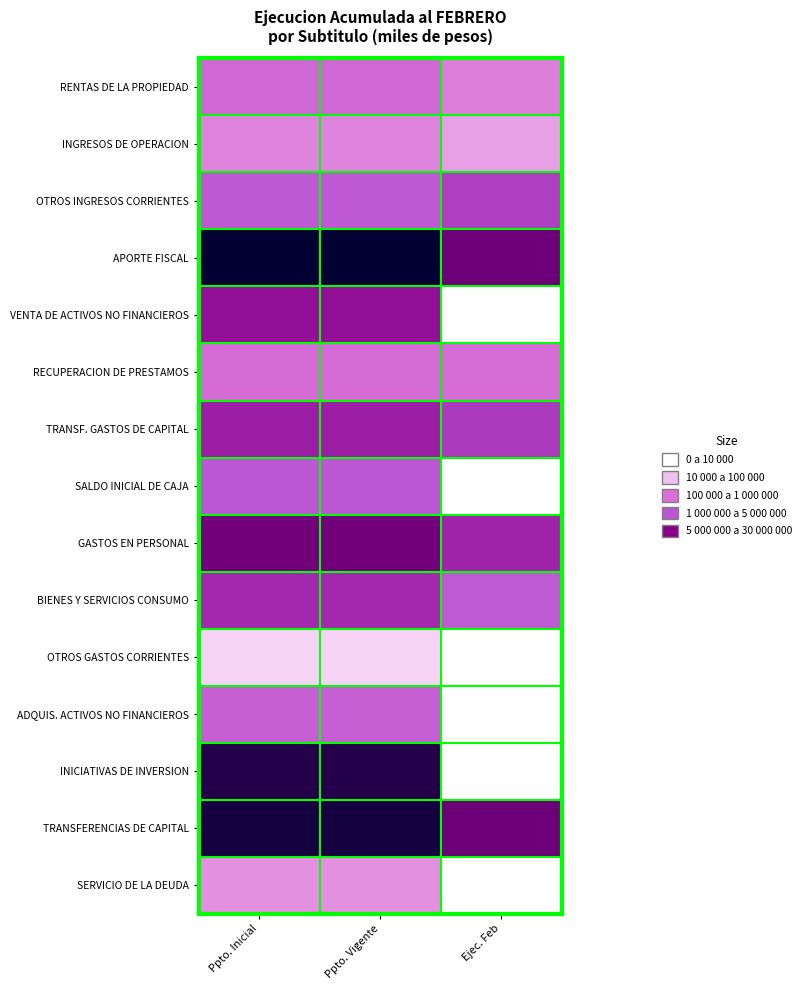

At how many categories does at least one series exceed 4?

3